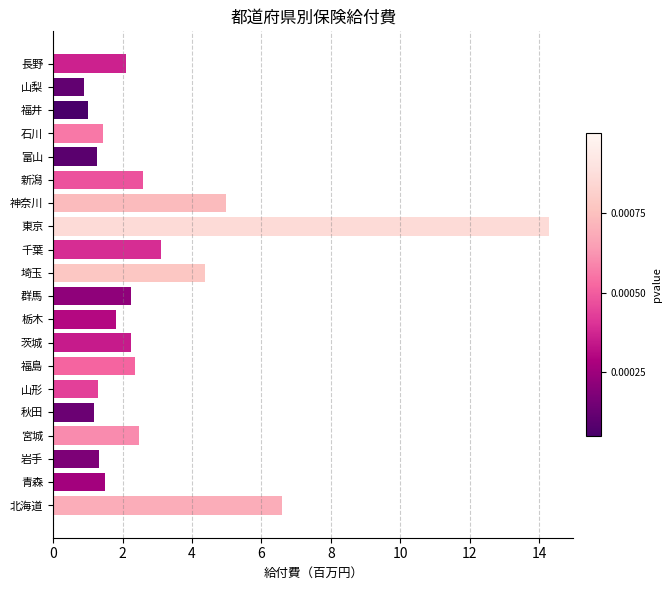

Approximately how many times larger is the value at 岩手 compared to 石川?

0.9